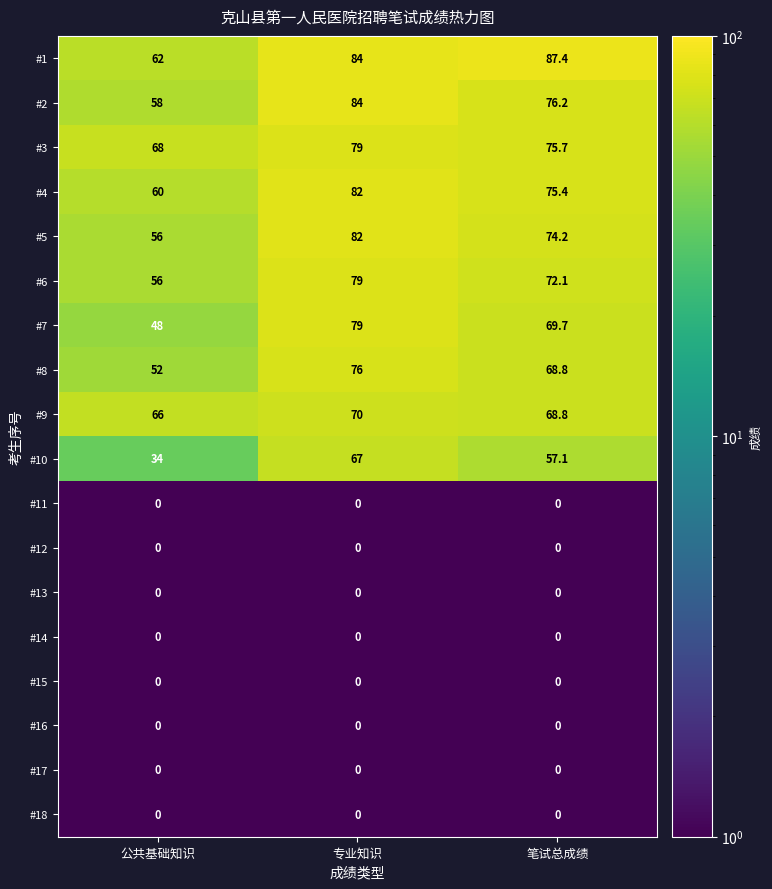

What is the greatest value displayed?

87.4